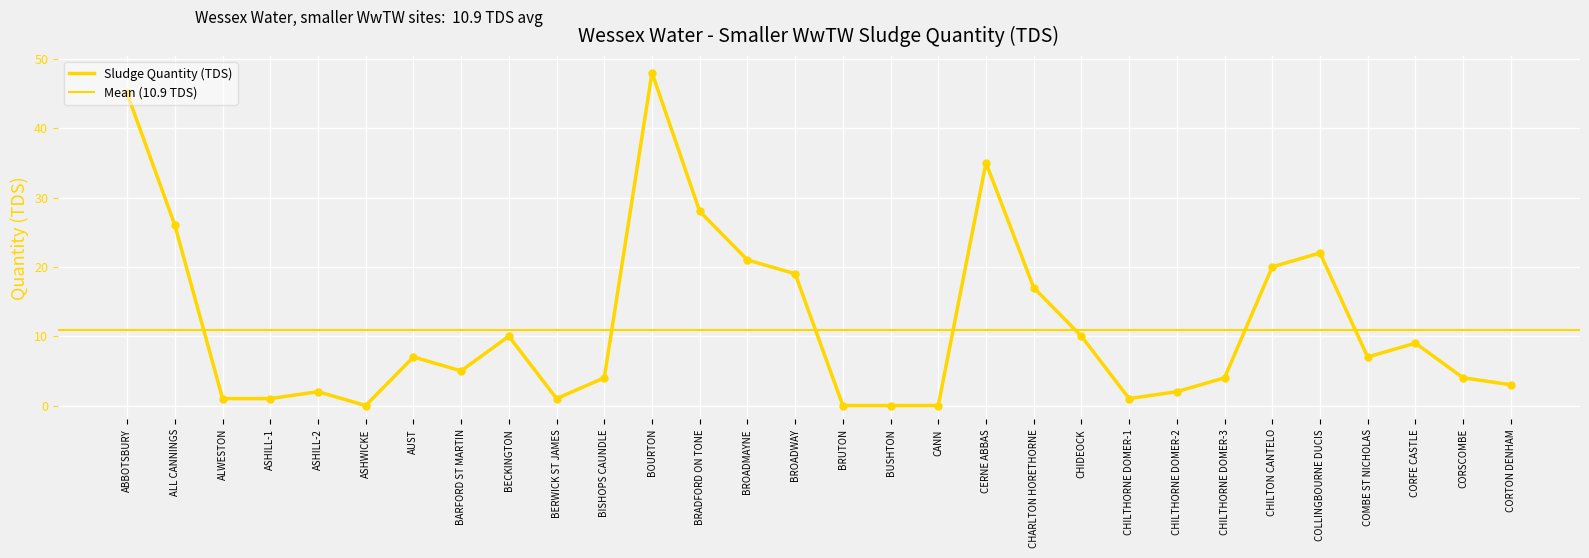

Approximately how many times larger is the value at CHILTHORNE DOMER-2 compared to BECKINGTON?

0.2